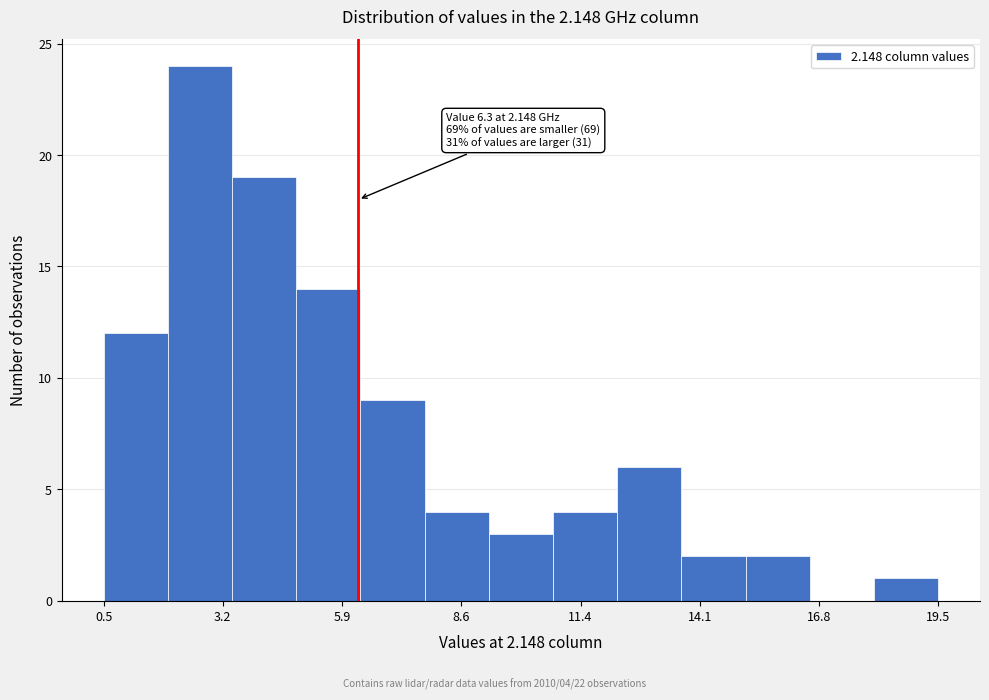

Read against the x-axis, roughly where is the centre of the tallest bar?

2.5